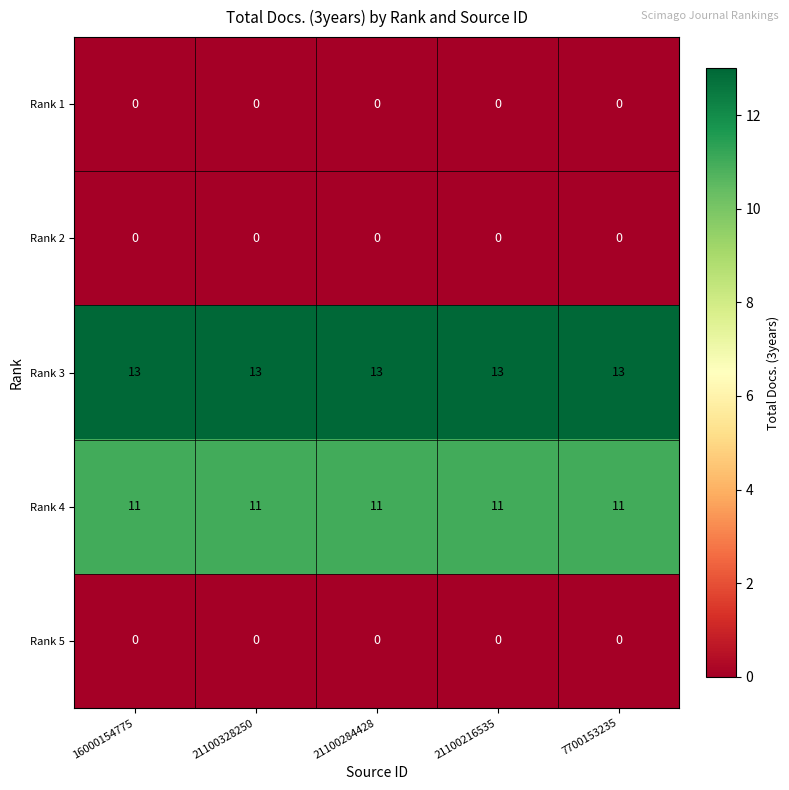

What is the spread (max minus min) of values at 7700153235?

13